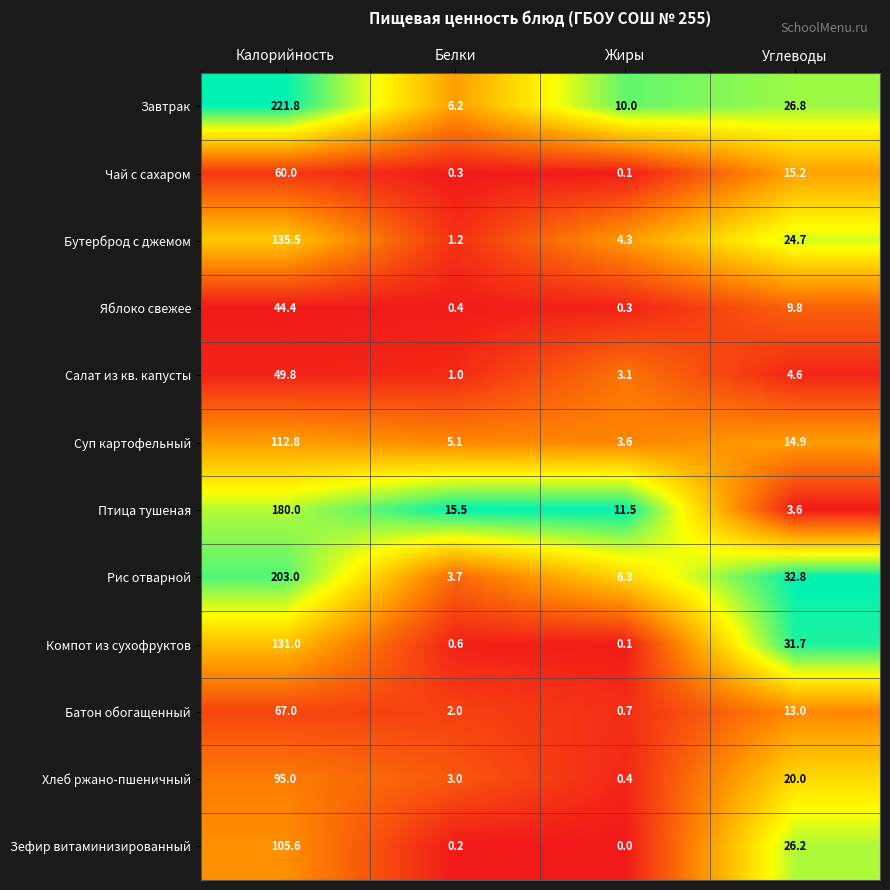

What is the difference between the second highest and minimum values in the Рис отварной series?

29.1